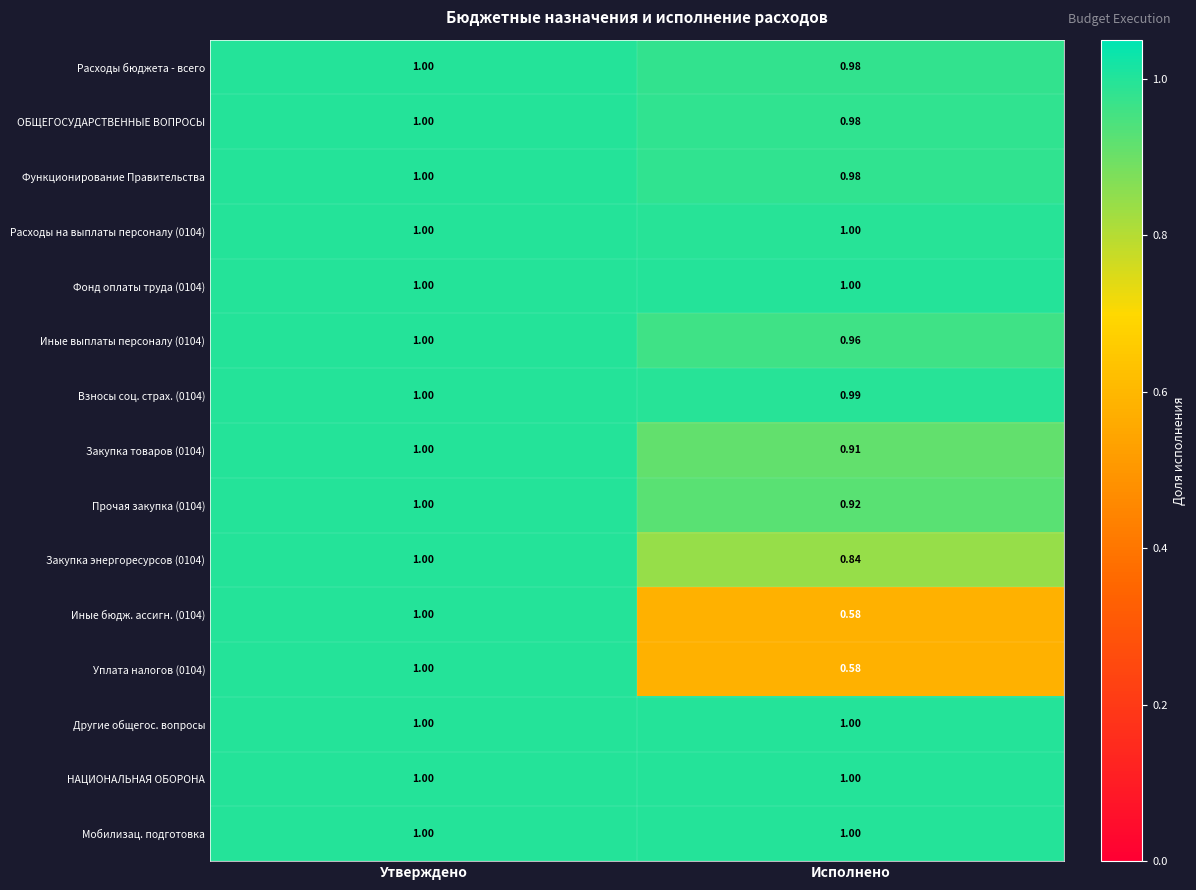

At which category is the sum across all series the highest?

Утверждено